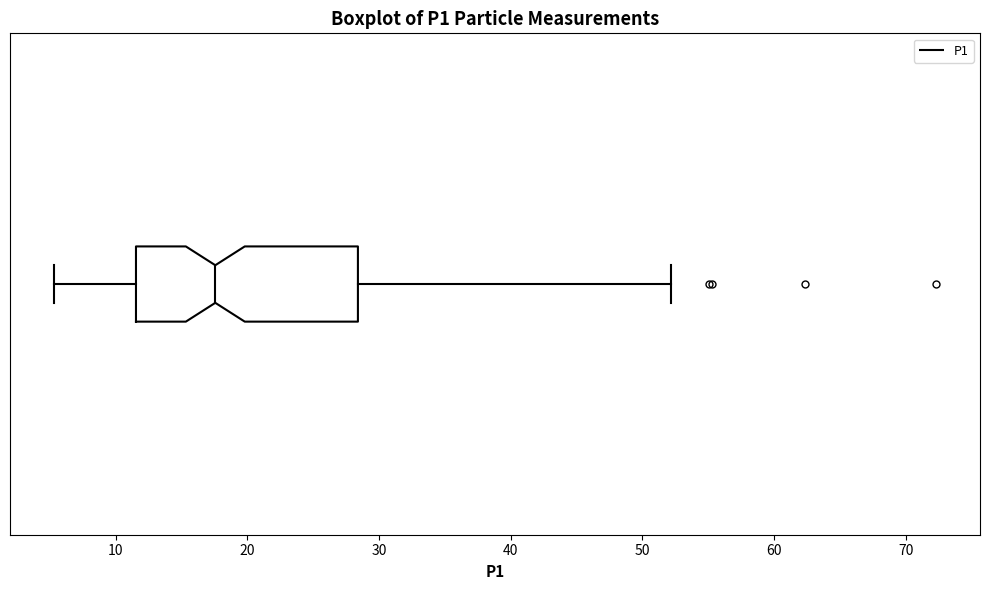

Read this box plot against the x-axis: the position of the median line, the range covered by the box, and the ends of both whiskers. The values are not printed on the chart, so give them approximately, as read against the axis.

median 18, box 12 to 28, whiskers 5 to 52